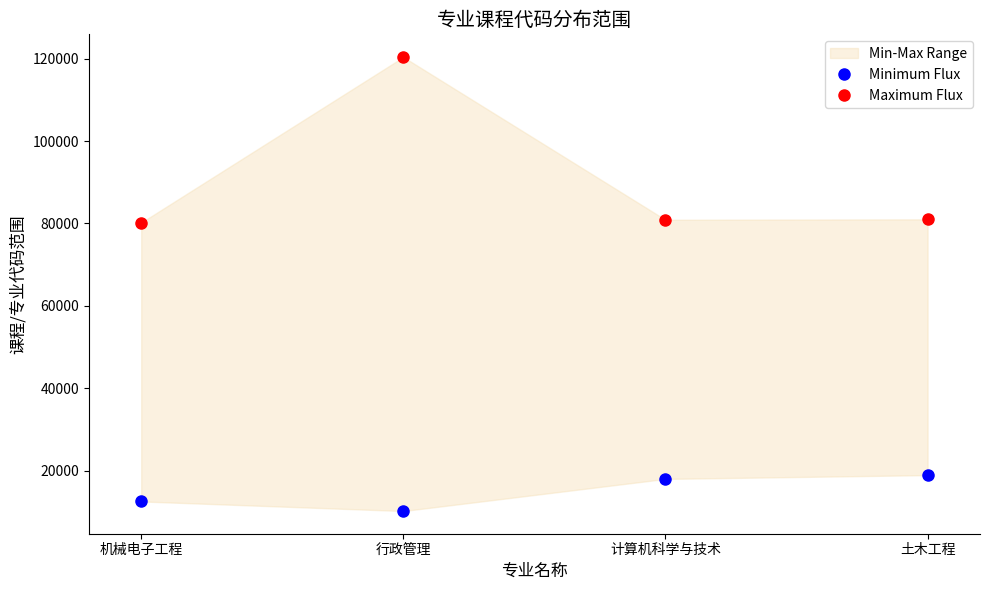

What is the label of the 2nd point from the left?

行政管理